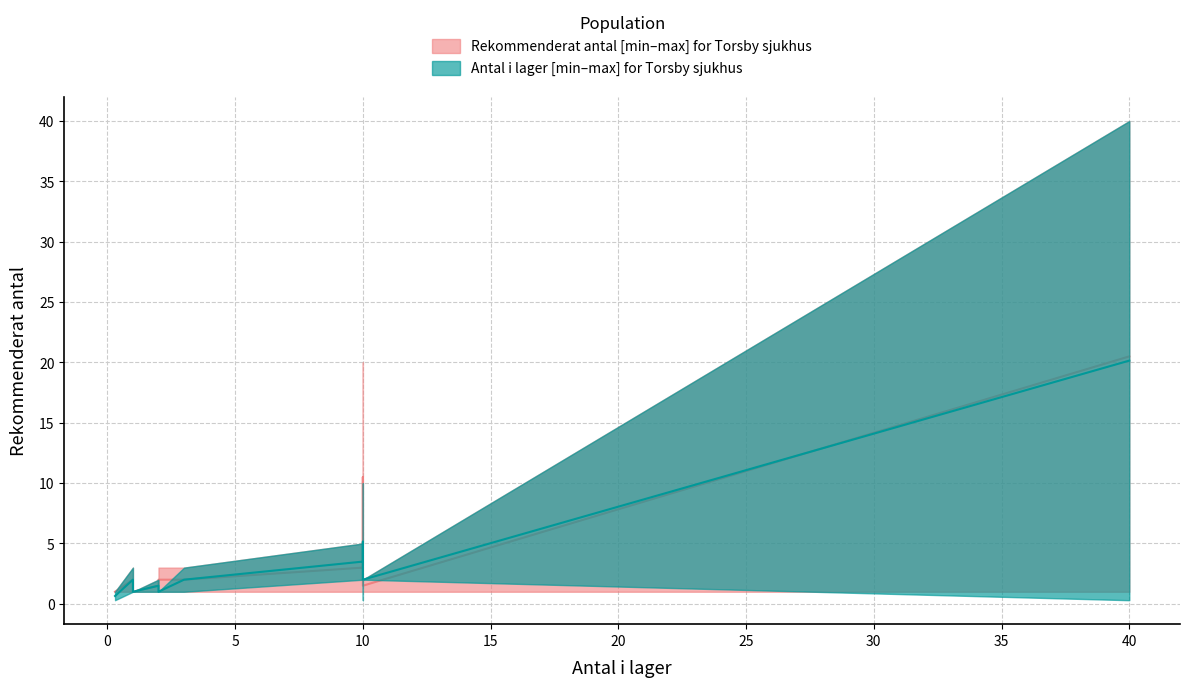

What is the maximum value shown in the chart?

20.5